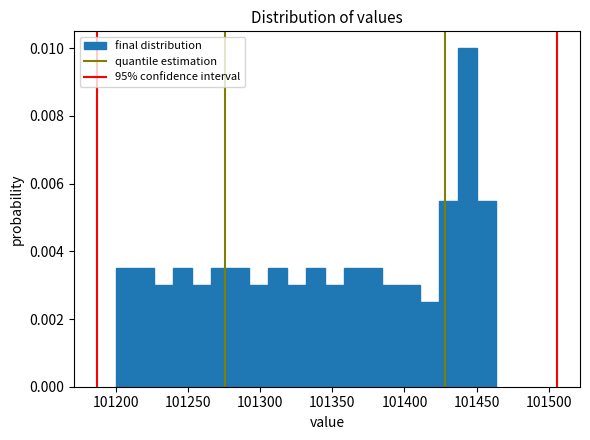

Around what value on the x-axis is the tallest bar? Give the approximate position of its centre, as read against the axis.

101445